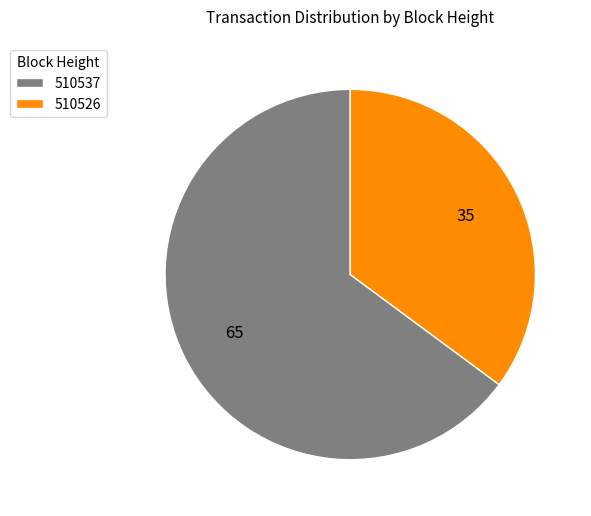

The 510537 slice represents 65% of the pie. True or false?

True